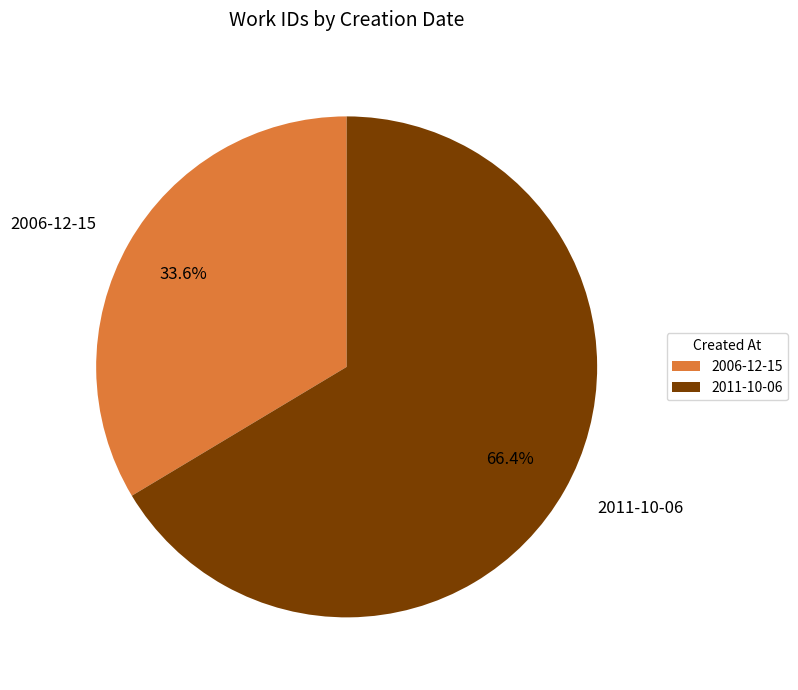

How many slices are in this pie chart?

2